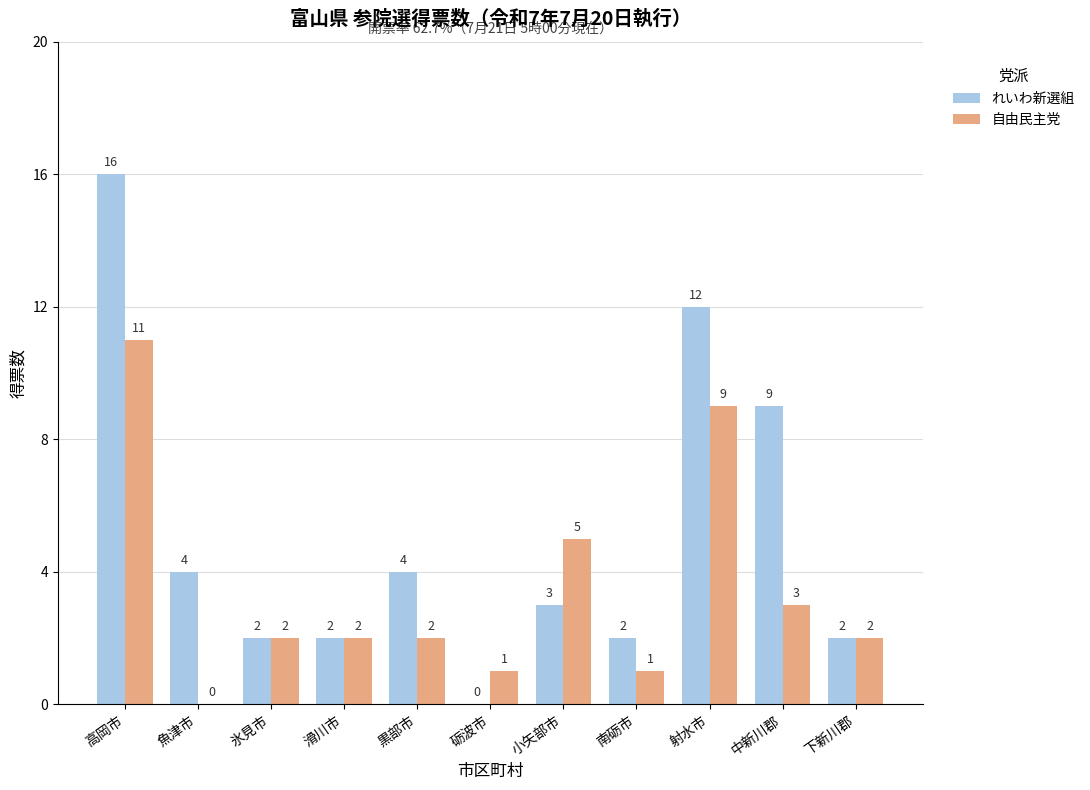

Reading left to right, transcribe all the data shown in this chart.

れいわ新選組: 高岡市=16	魚津市=4	氷見市=2	滑川市=2	黒部市=4	砺波市=0	小矢部市=3	南砺市=2	射水市=12	中新川郡=9	下新川郡=2
自由民主党: 高岡市=11	魚津市=0	氷見市=2	滑川市=2	黒部市=2	砺波市=1	小矢部市=5	南砺市=1	射水市=9	中新川郡=3	下新川郡=2